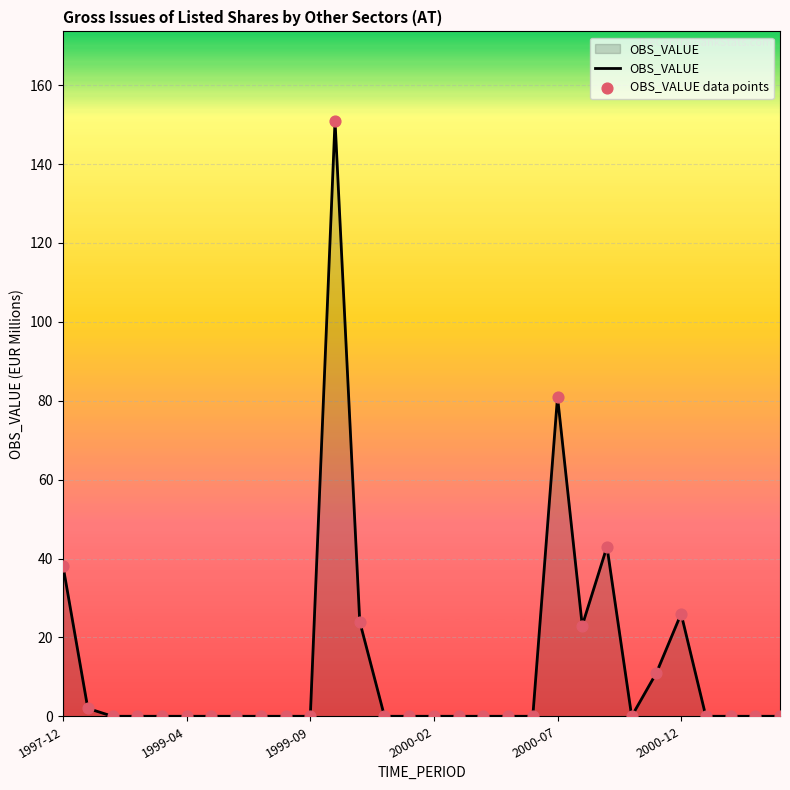

What is the difference between the maximum and minimum values?

151